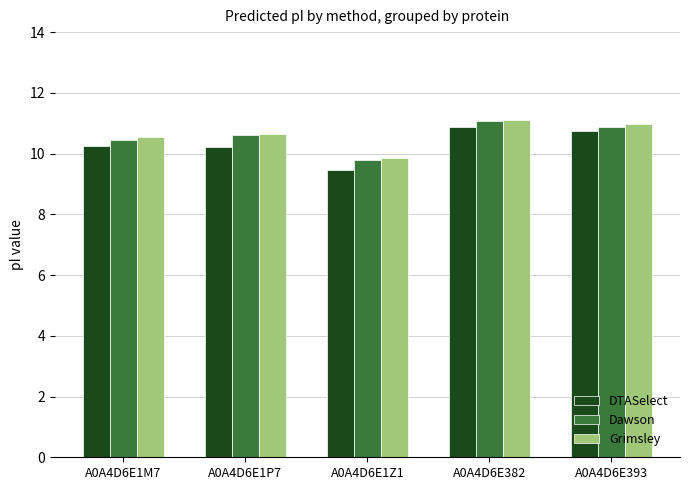

At which category does the chart reach its peak across all series?

A0A4D6E382